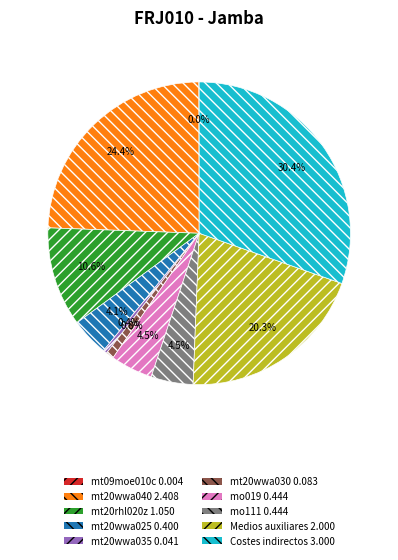

Is it true that mt20wwa030 is 1% of the pie?

True